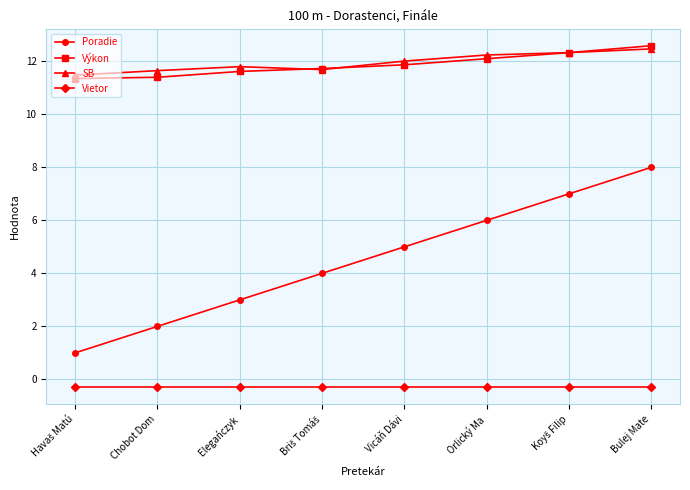

True or false: Výkon and Vietor intersect in this chart.

False